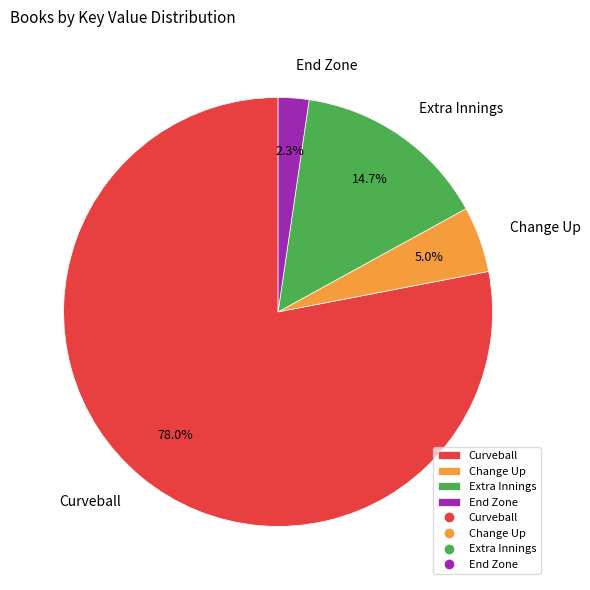

What is the total percentage of Curveball and End Zone?

80.3%